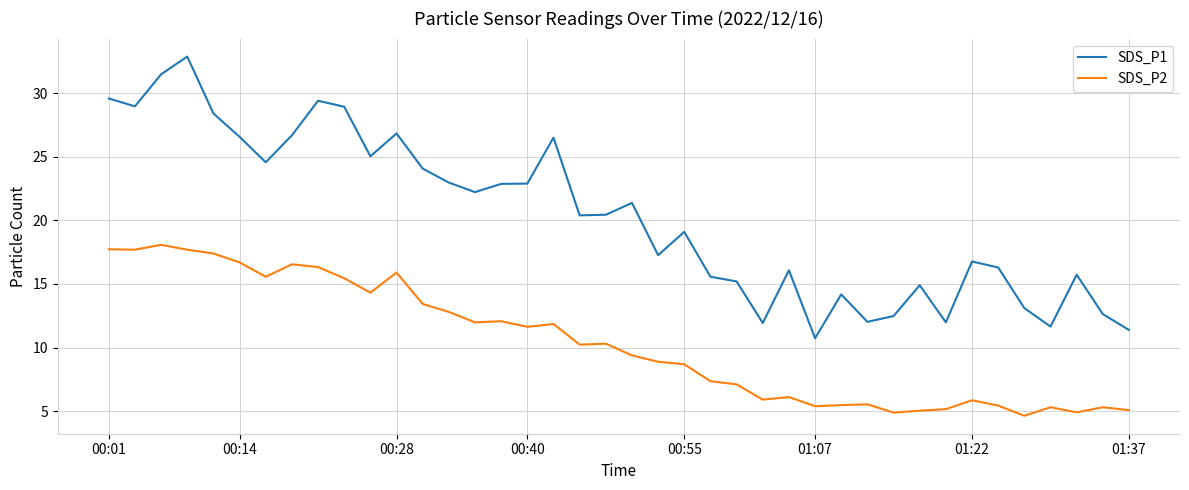

True or false: SDS_P1 and SDS_P2 intersect in this chart.

False